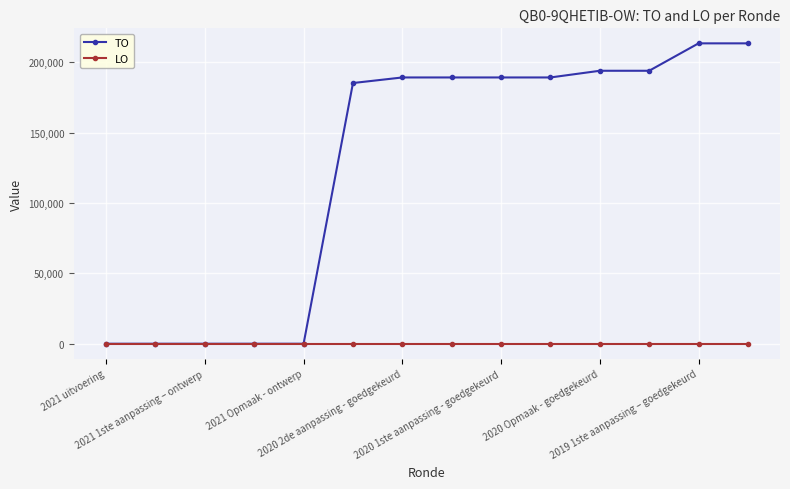

List the series in order of their overall mean, lowest first.

LO, TO